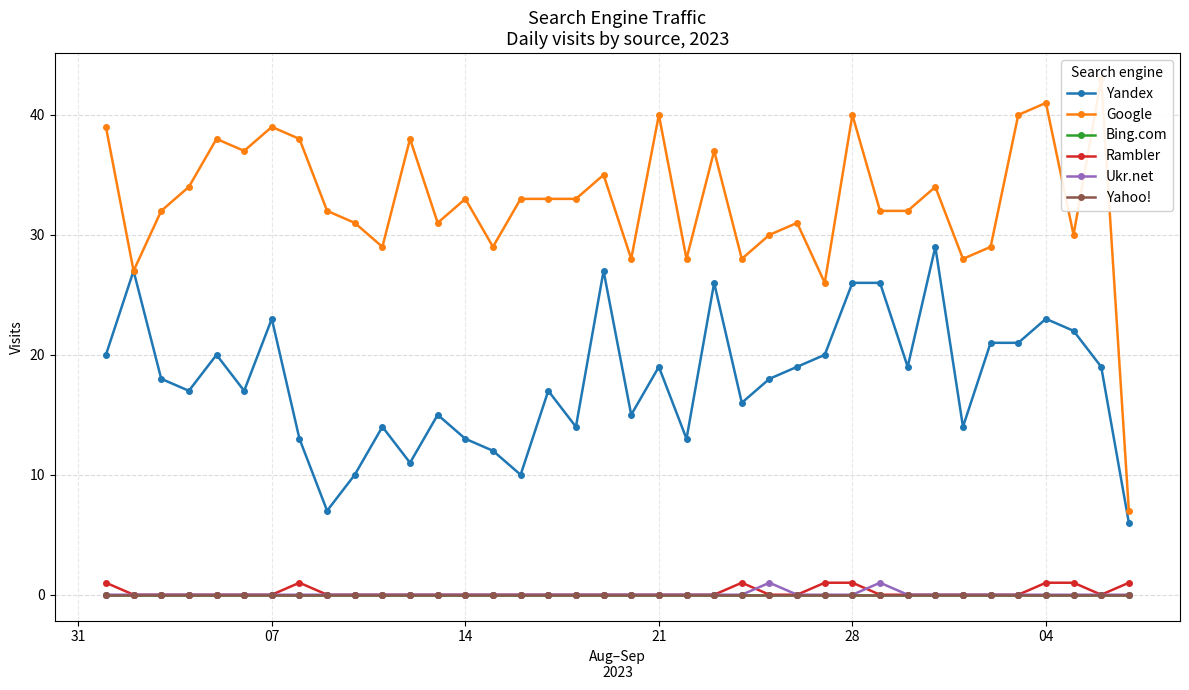

Which series has the largest range (max minus min)?

Google